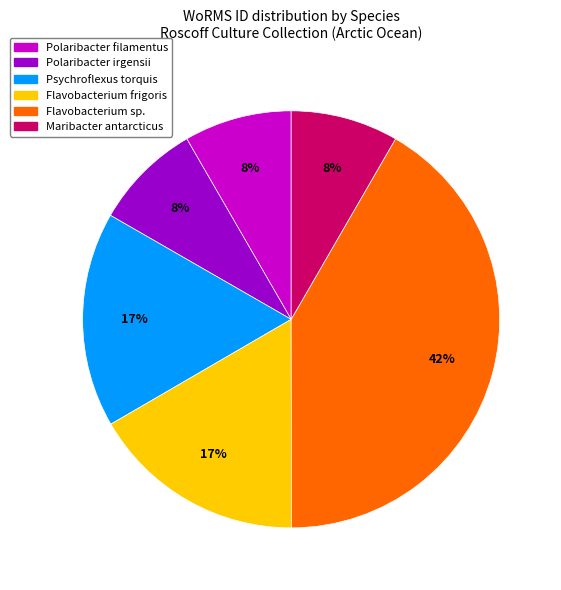

What is the largest slice in the pie chart?

Flavobacterium sp.